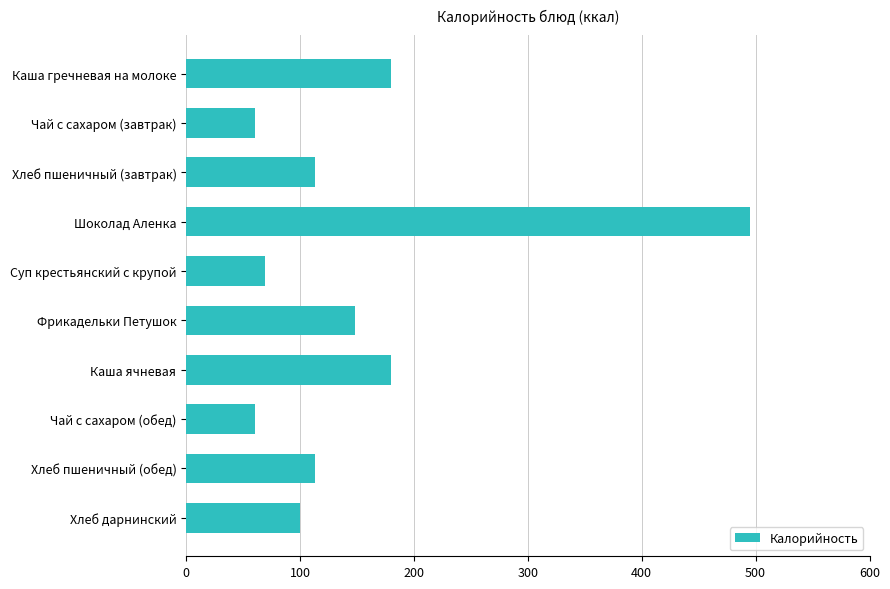

How many distinct data groups are displayed?

1